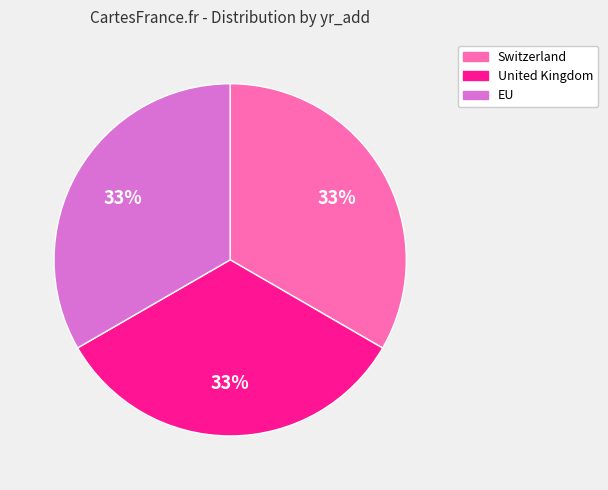

To the nearest percent, what percentage of the pie is United Kingdom?

33%